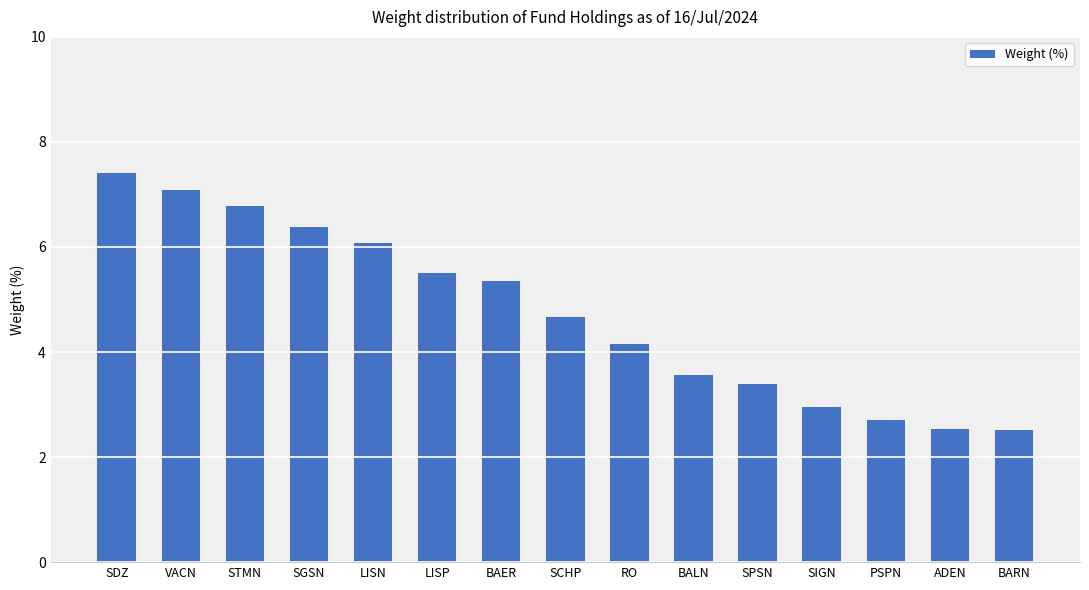

Which category has the highest value across all series?

SDZ